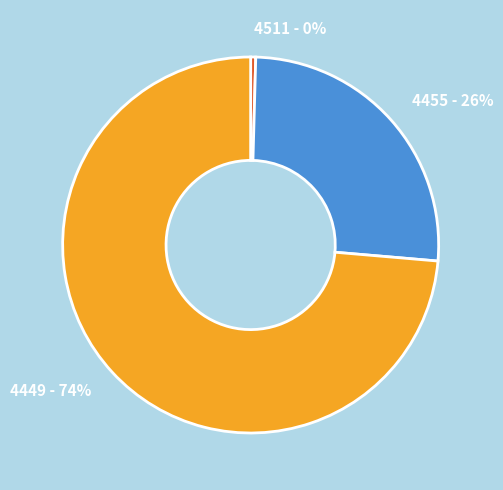

What percentage is the 4449 slice, to the nearest percent?

74%